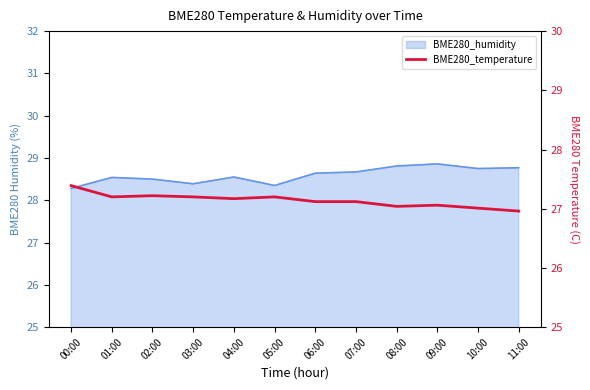

What position from the right is 06:00?

6